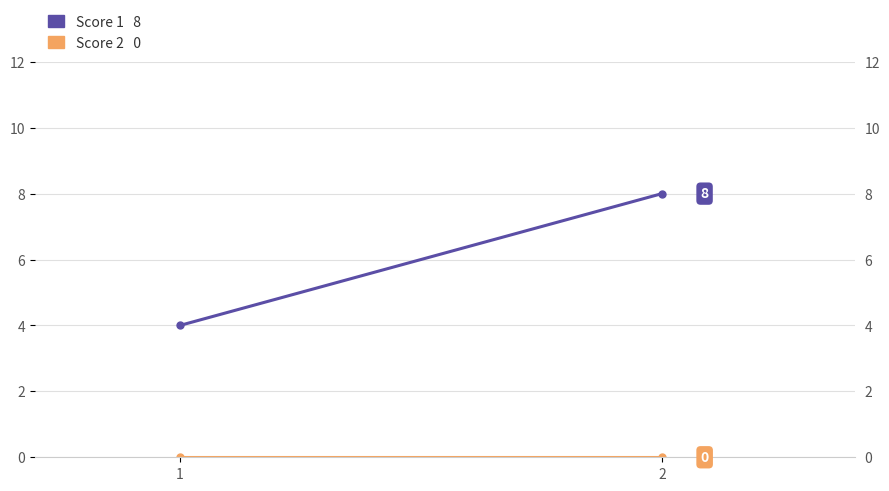

What is the value of the Score 1 point at the 2nd from the left?

8